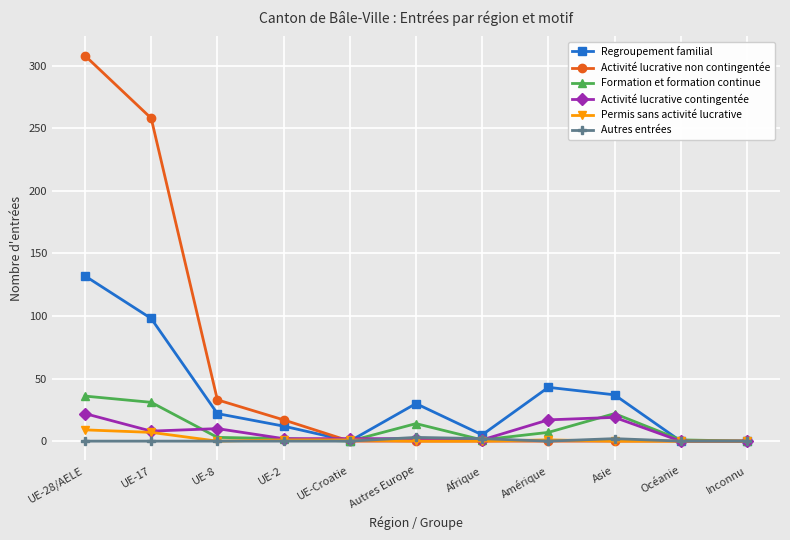

Which label corresponds to the largest value in the chart?

UE-28/AELE